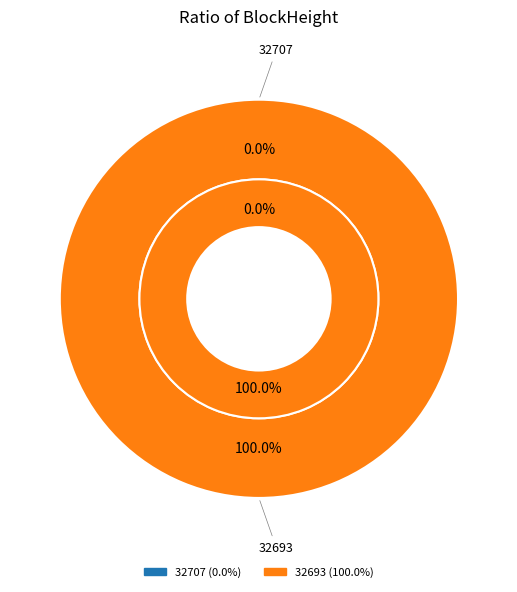

To the nearest percent, what is the combined percentage of 32707 and 32693?

100%